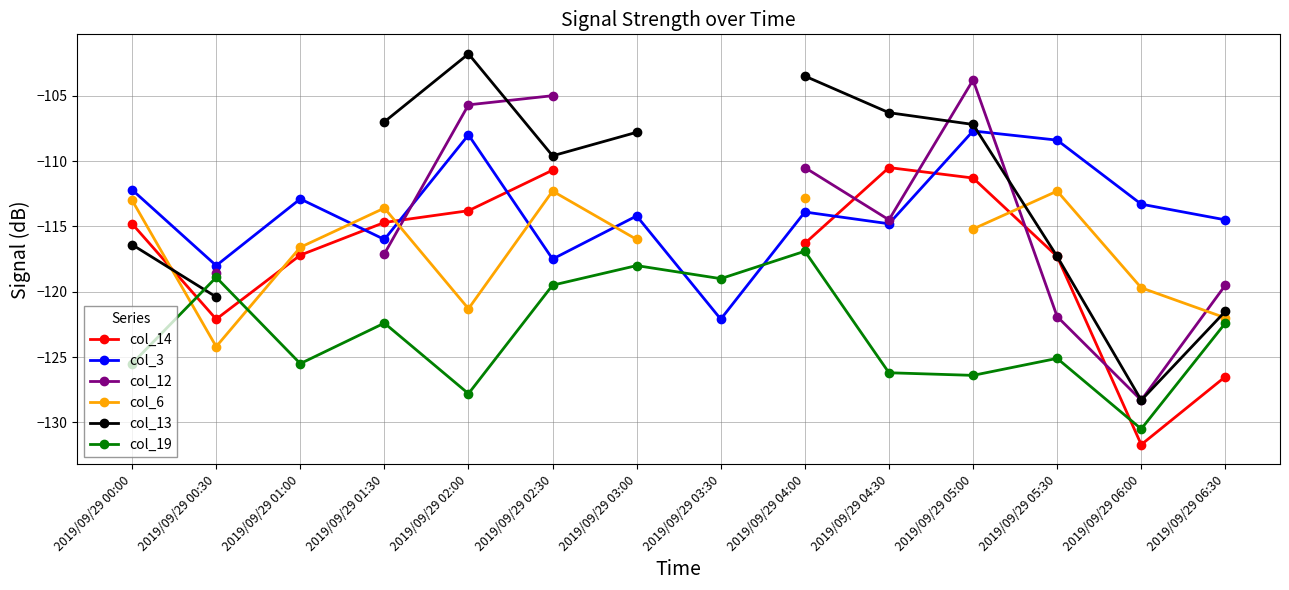

True or false: col_3 and col_19 cross at least once.

True